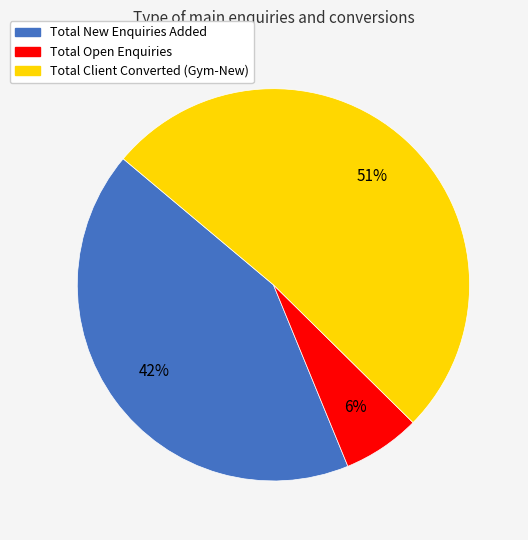

To the nearest percent, what is the difference between the Total New Enquiries Added and Total Client Converted (Gym-New) slice percentages?

9%